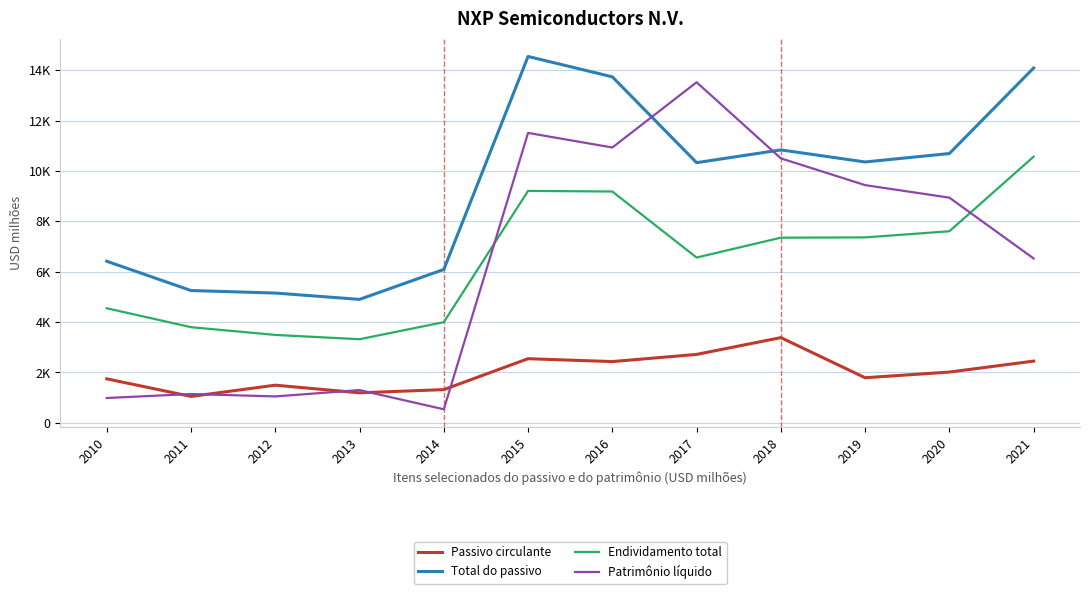

Reading right to left, extract all data points from this chart.

Passivo circulante: 2452	2017	1791	3385	2718	2433	2548	1320	1193	1496	1049	1748
Total do passivo: 14094	10696	10361	10840	10333	13742	14551	6092	4903	5155	5255	6418
Endividamento total: 10572	7609	7365	7354	6565	9187	9212	3999	3321	3492	3799	4551
Patrimônio líquido: 6528	8944	9441	10505	13527	10935	11515	538	1301	1049	1145	986